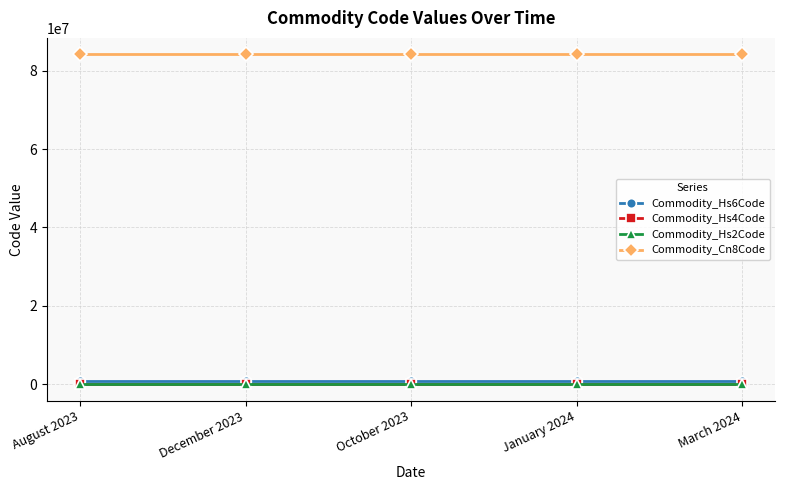

Reading left to right, what are all the values shown in this chart?

Commodity_Hs6Code: August 2023=841630	December 2023=841630	October 2023=841630	January 2024=841630	March 2024=841630
Commodity_Hs4Code: August 2023=8416	December 2023=8416	October 2023=8416	January 2024=8416	March 2024=8416
Commodity_Hs2Code: August 2023=84	December 2023=84	October 2023=84	January 2024=84	March 2024=84
Commodity_Cn8Code: August 2023=84163000	December 2023=84163000	October 2023=84163000	January 2024=84163000	March 2024=84163000